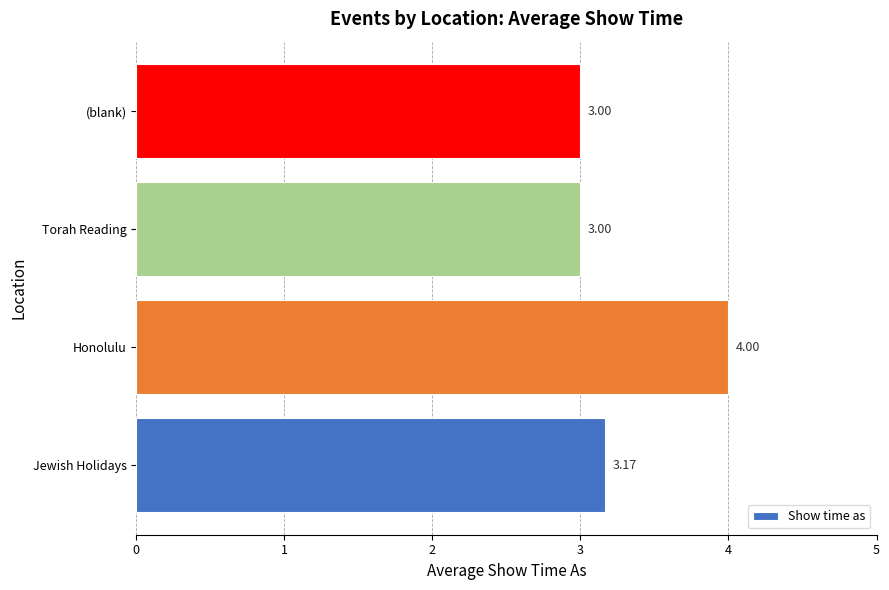

What is the difference between the second highest and second lowest values?

0.2